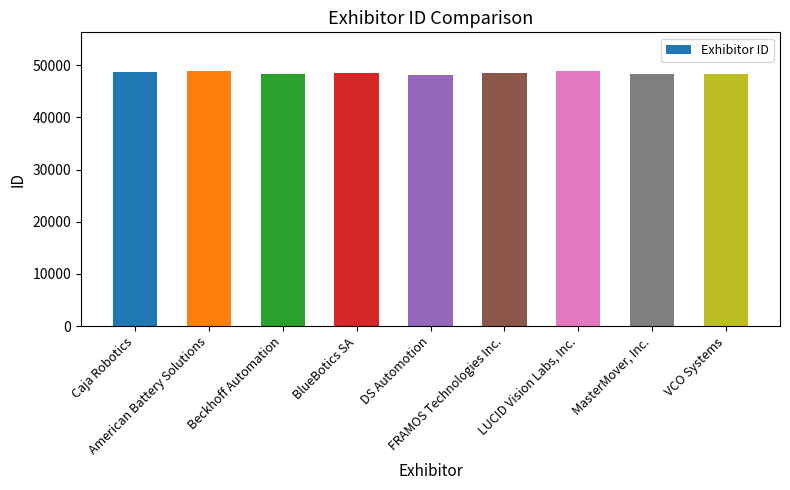

What is the difference between the values at Beckhoff Automation and American Battery Solutions?

566